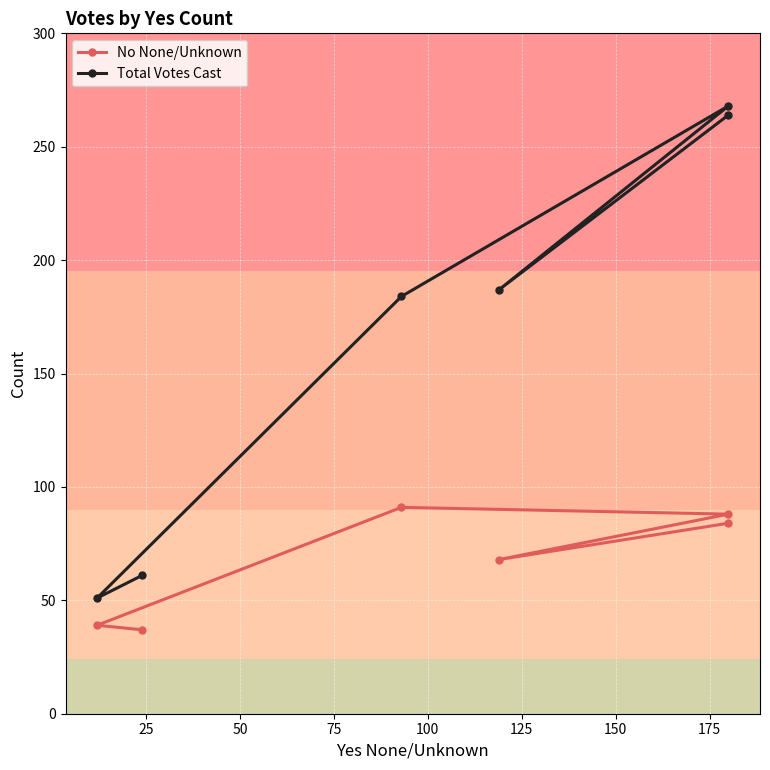

In No None/Unknown, how many points are lower than both neighbors (excluding endpoints)?

1